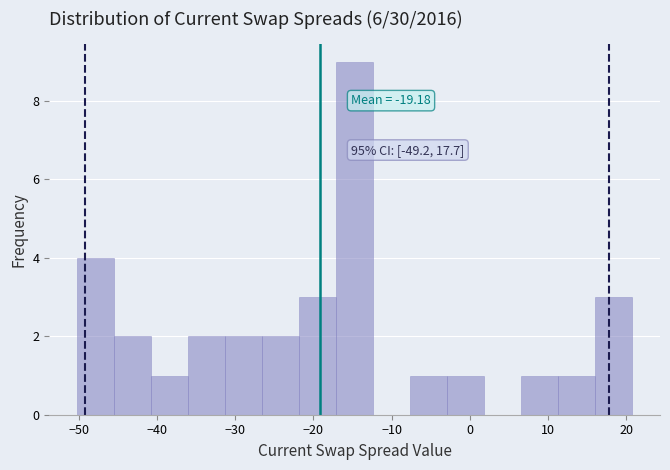

Over which range of the x-axis is the bar tallest?

-17 to -12